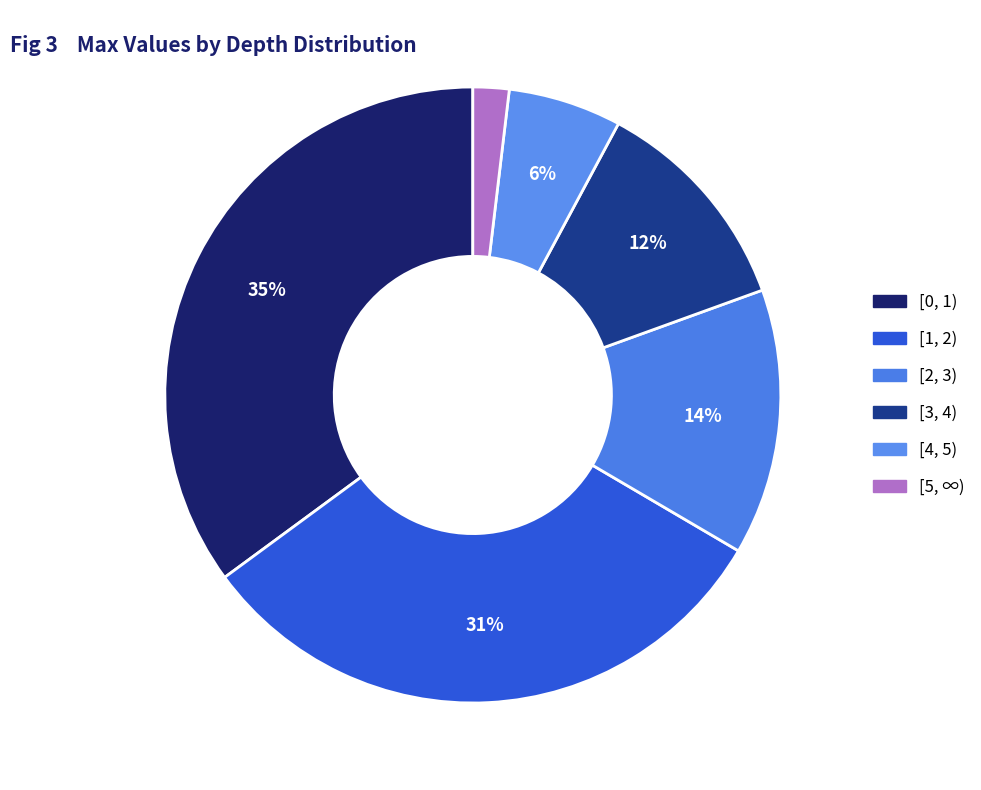

Is it true that [4, 5) is 6% of the pie?

True